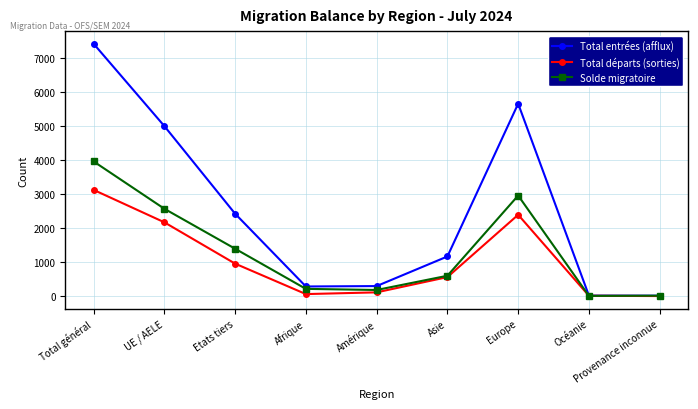

What is the sum of the Total entrées (afflux) values at Océanie and UE / AELE?

5019